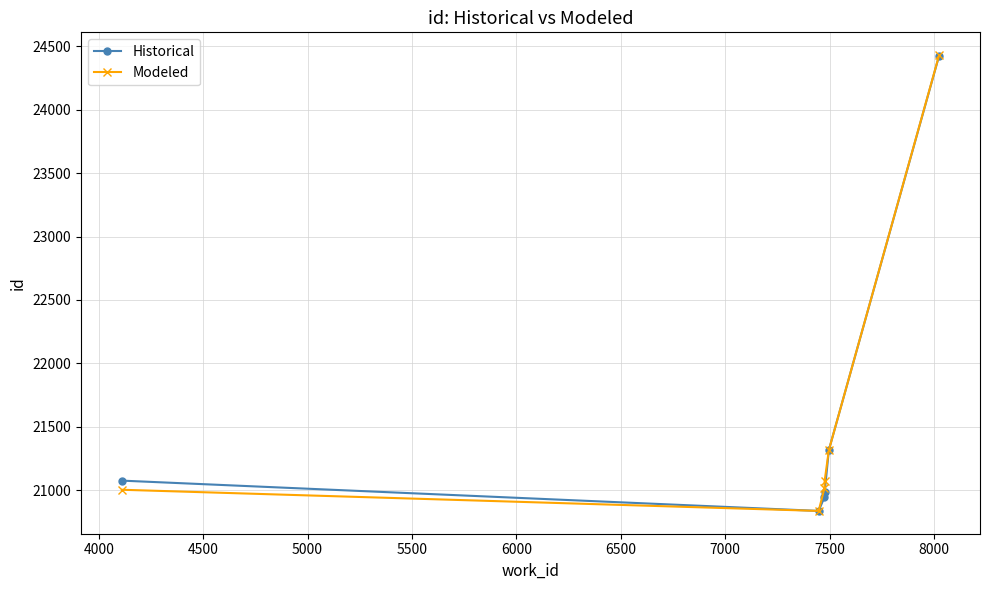

What is the value of the Historical point at the 4th from the left?

20984